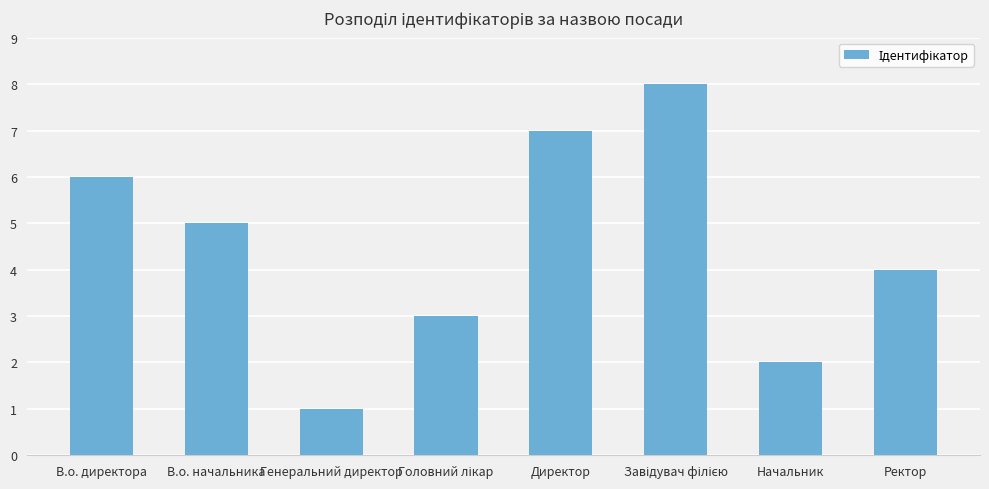

Which category has the lowest value across all series?

Генеральний директор